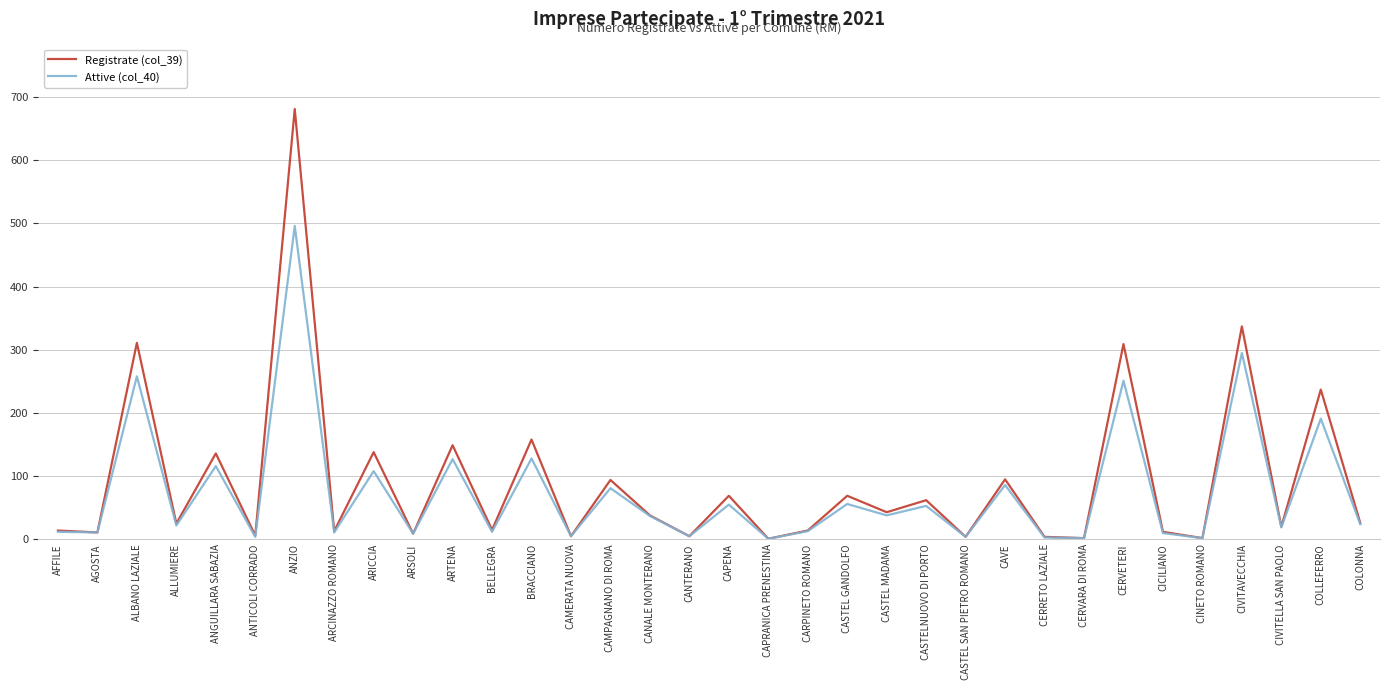

Count the number of categories in the chart.

34